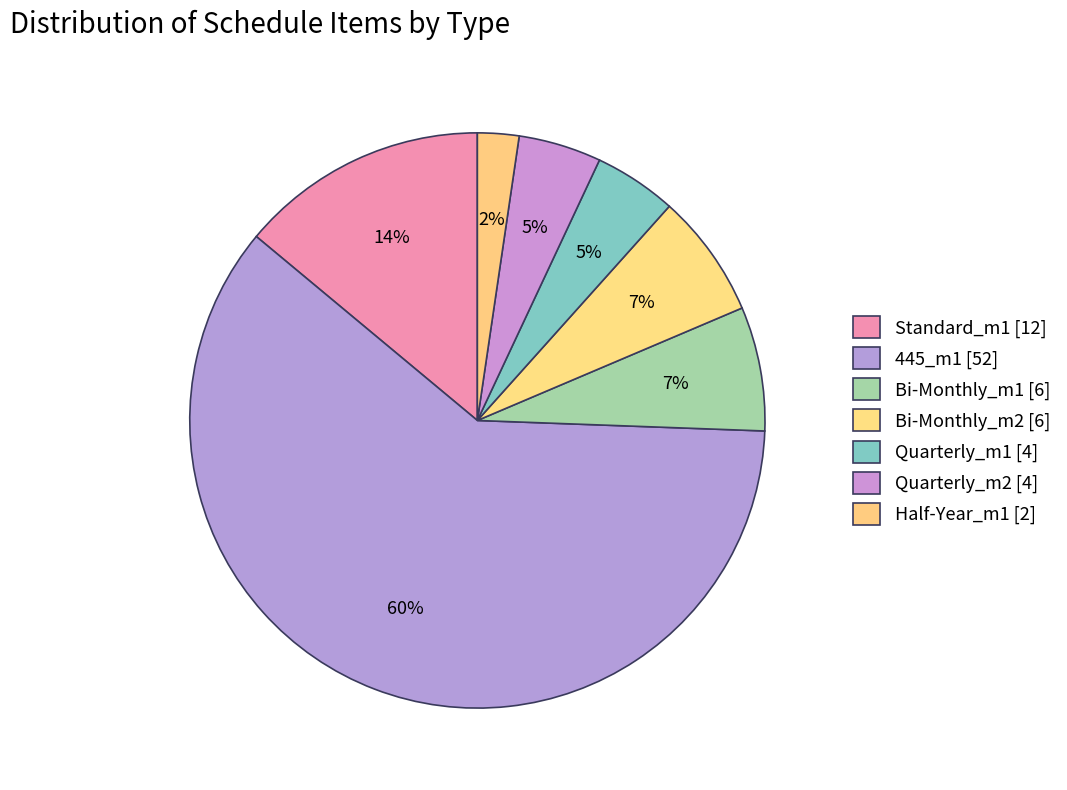

Which slice is the smallest?

Half-Year_m1